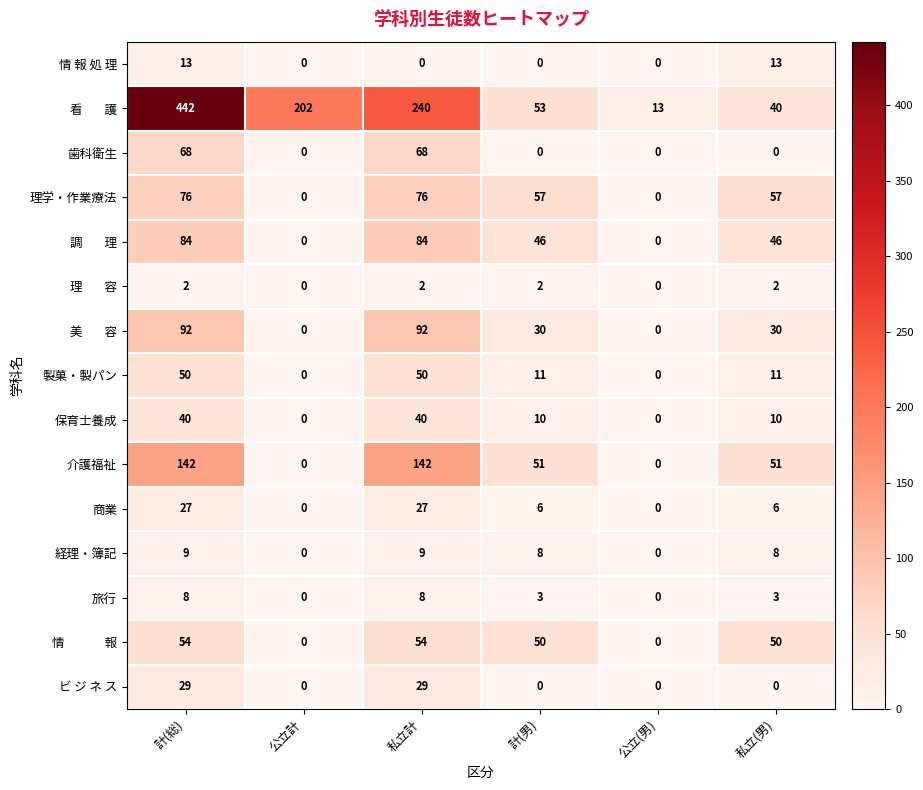

What is the difference between the second highest and minimum values in the 理学・作業療法 series?

76